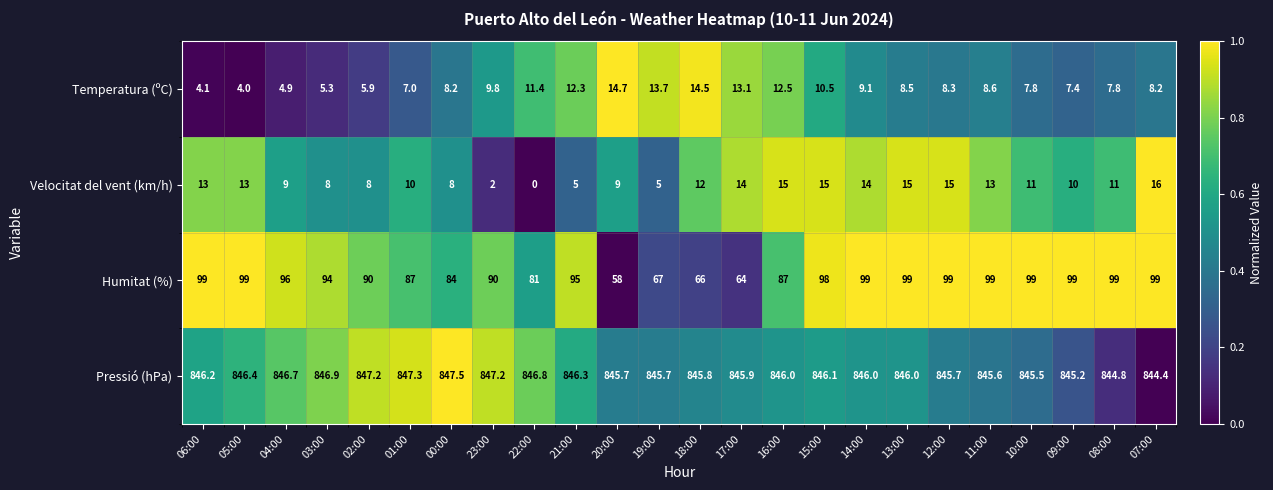

What is the difference between the highest and lowest values at 13:00?

837.5